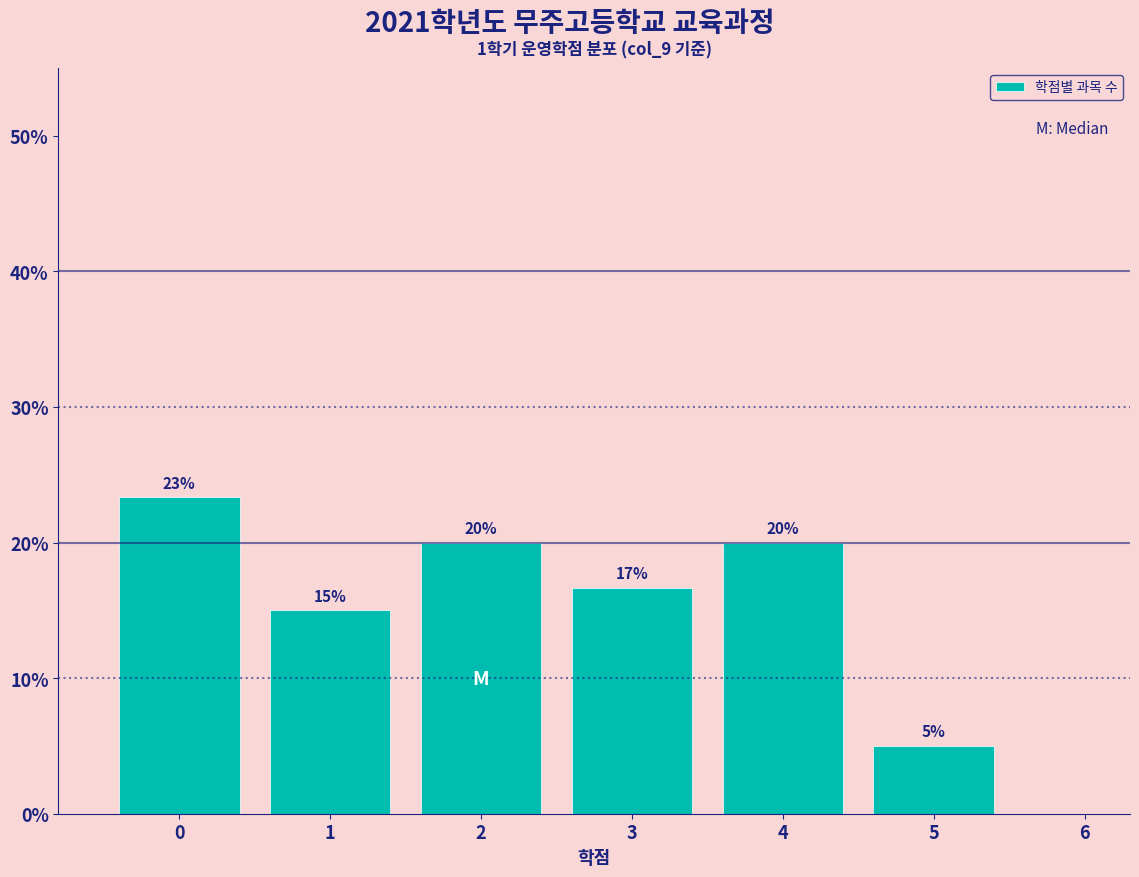

Which range on the x-axis has the tallest bar?

-0.5 to 0.5